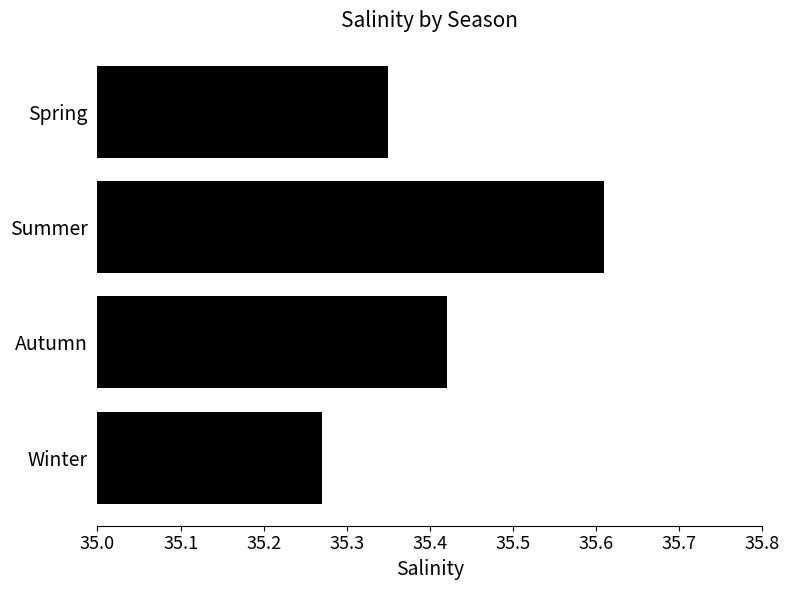

What is the difference between the maximum and second lowest values?

0.3